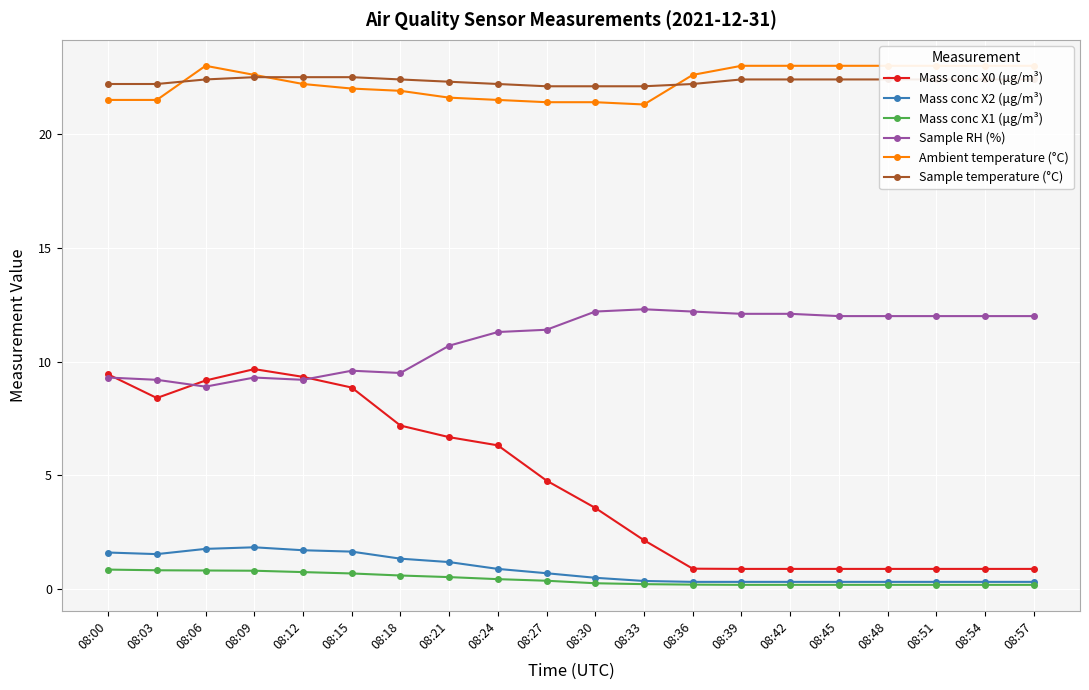

At which label does Mass conc X1 (μg/m³) reach its peak?

08:00